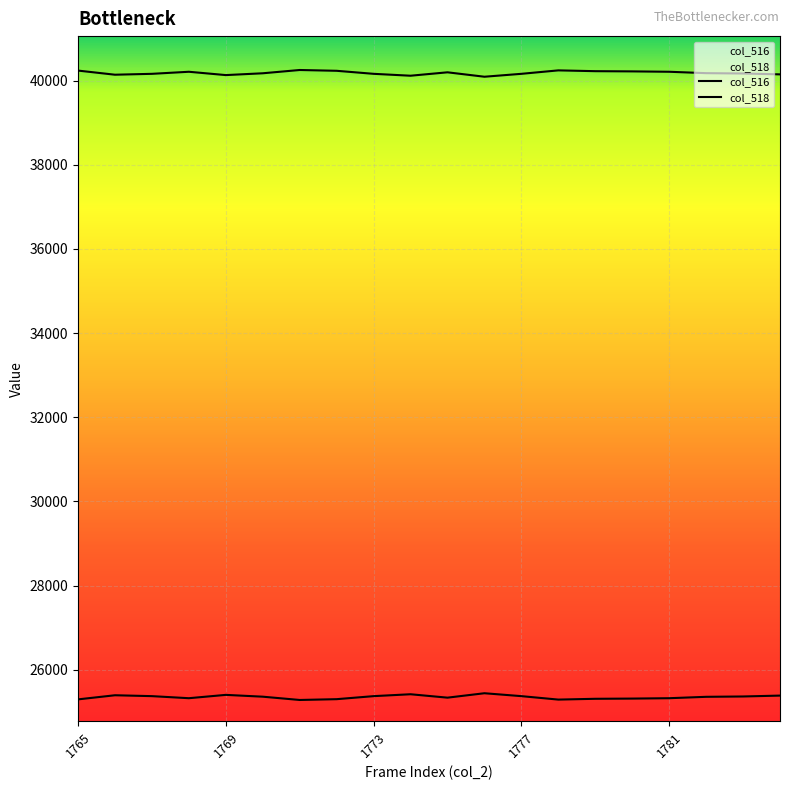

How many distinct data groups are displayed?

2